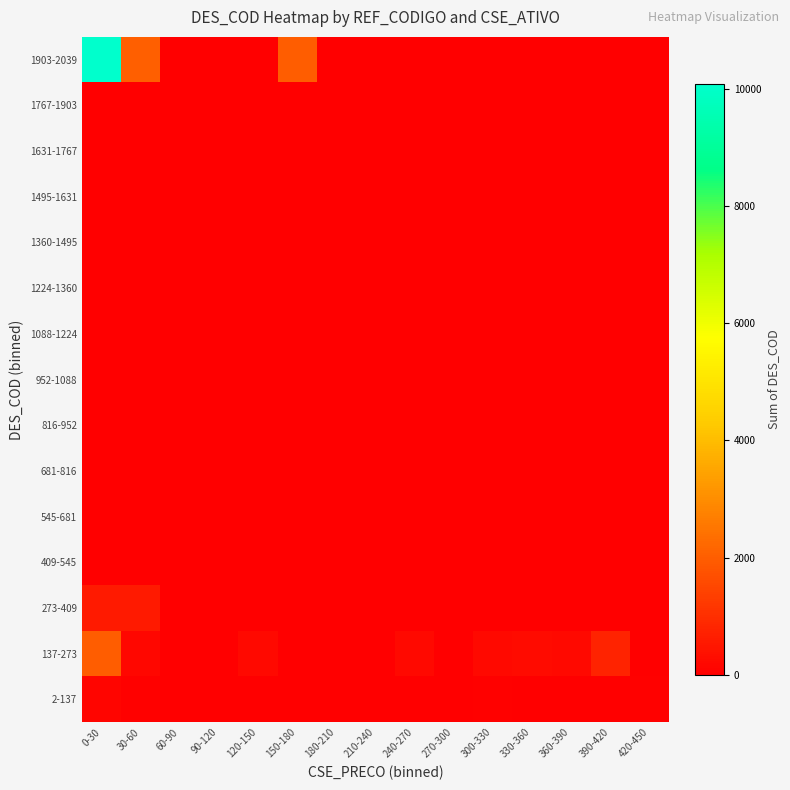

What is the spread (max minus min) of values at 30-60?

2018